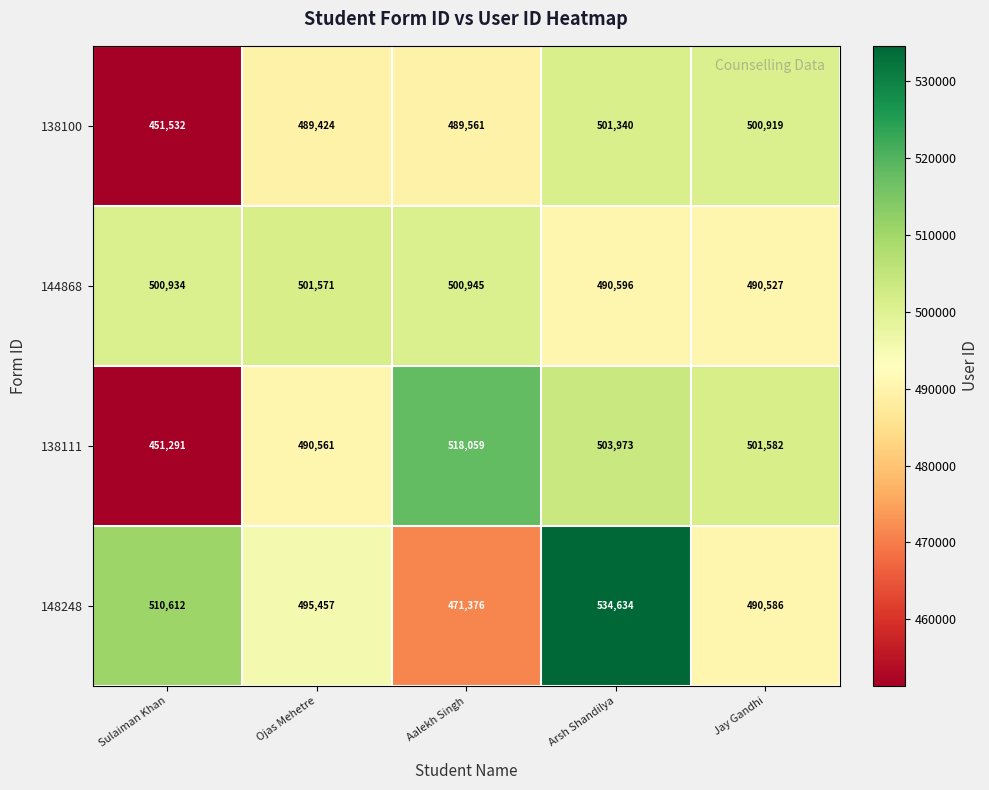

Which series changed the most between Ojas Mehetre and Jay Gandhi?

138100